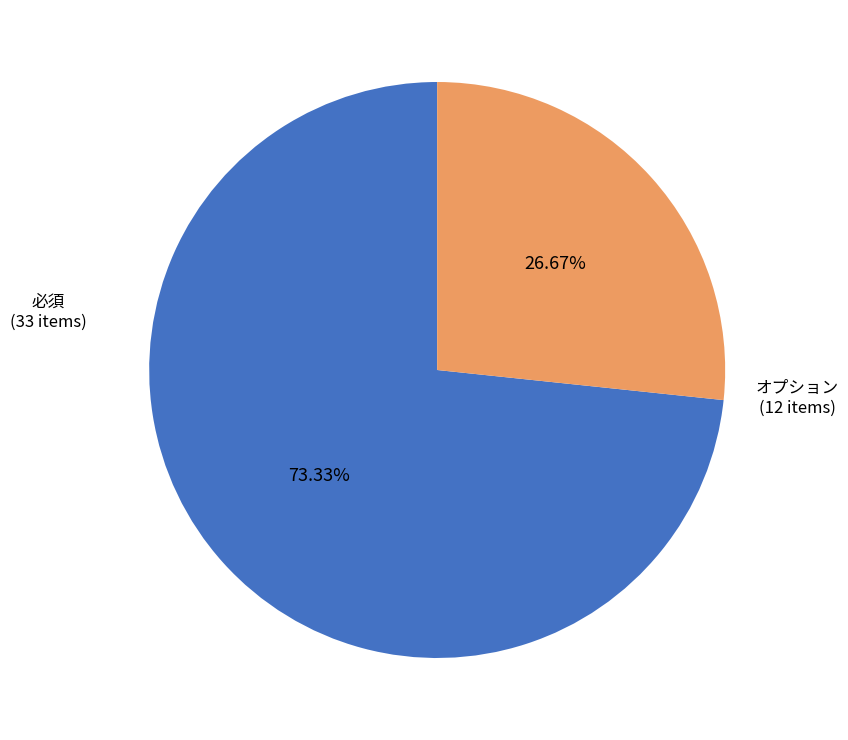

Which slice represents more than half of the pie?

必須